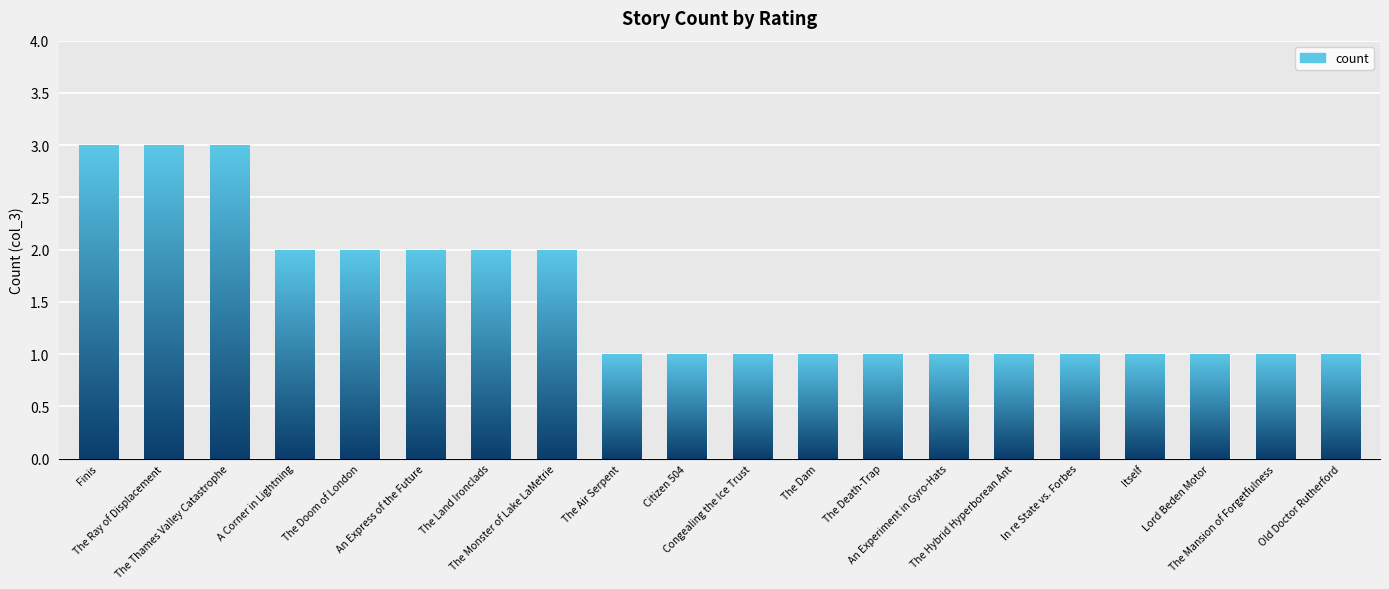

What is the smallest value displayed?

1